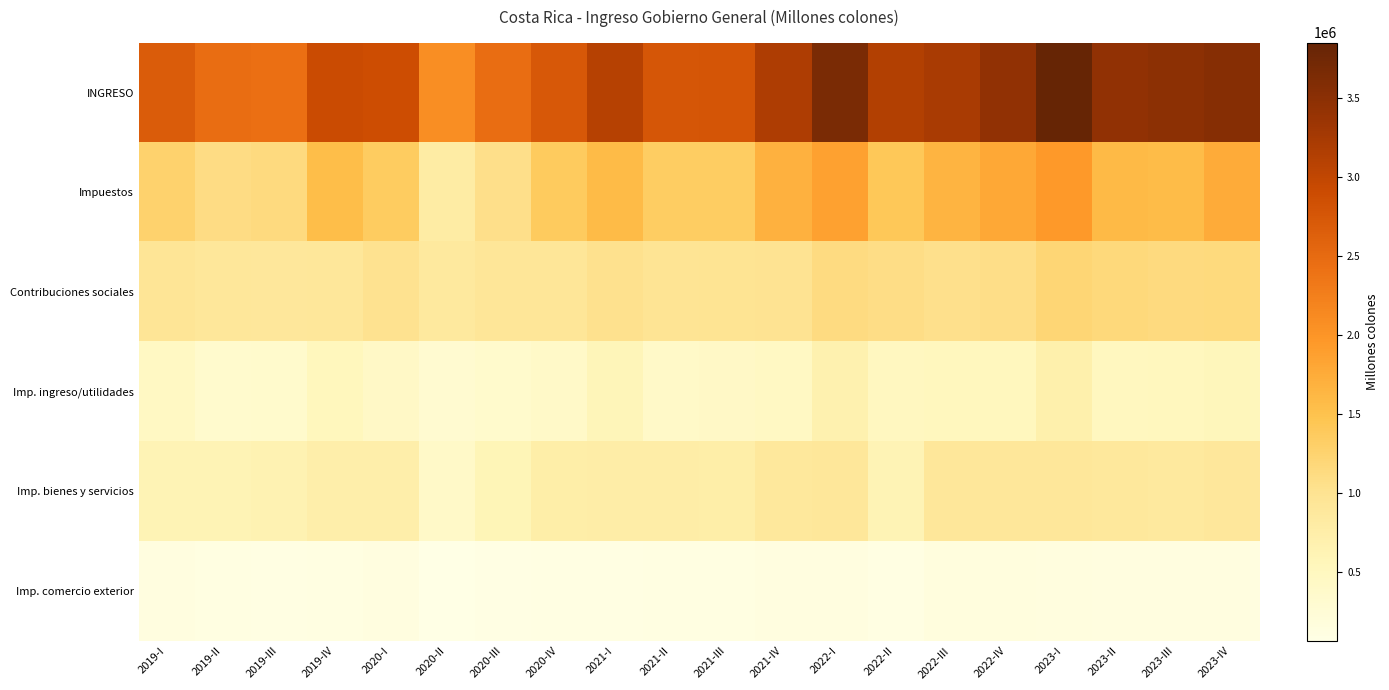

Which series changed the most between 2019-III and 2023-IV?

INGRESO